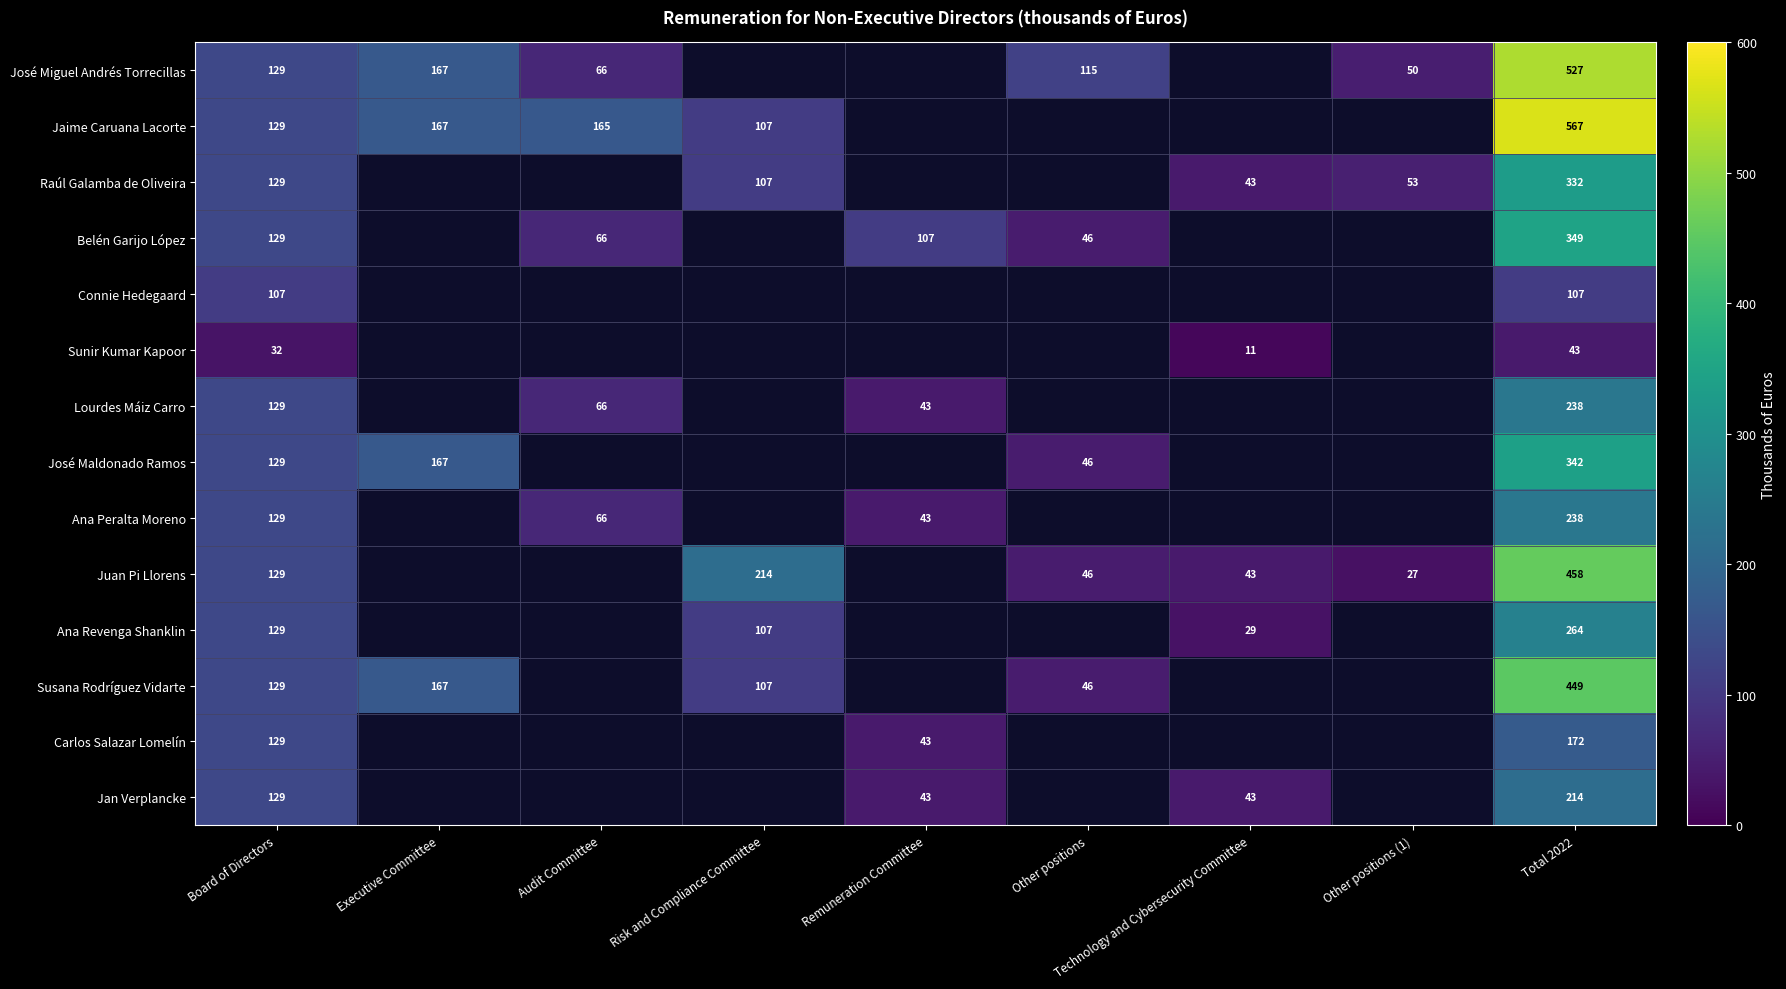

Which has a higher value, Total 2022 or Other positions?

Total 2022